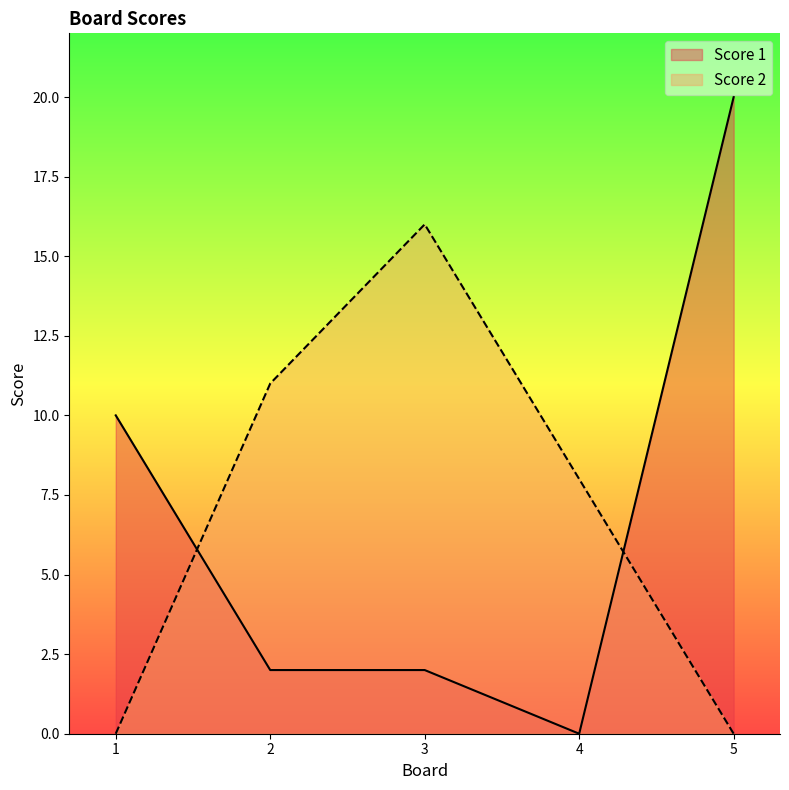

What are all the series names shown in the legend?

Score 1, Score 2